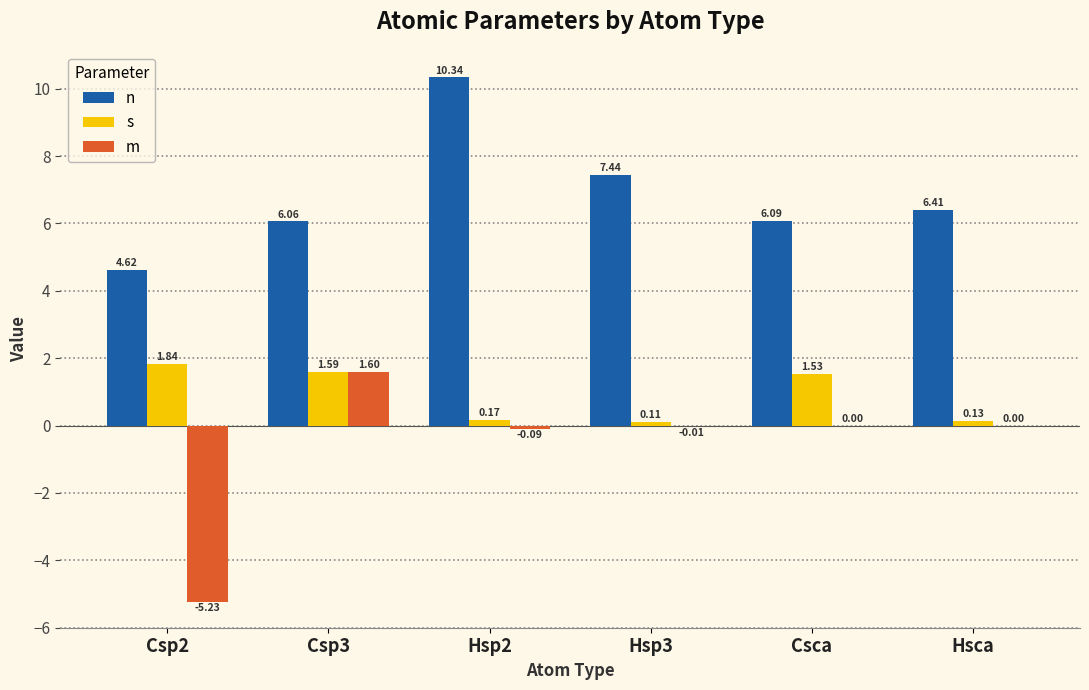

Which series changed the most between Csp3 and Hsp3?

m